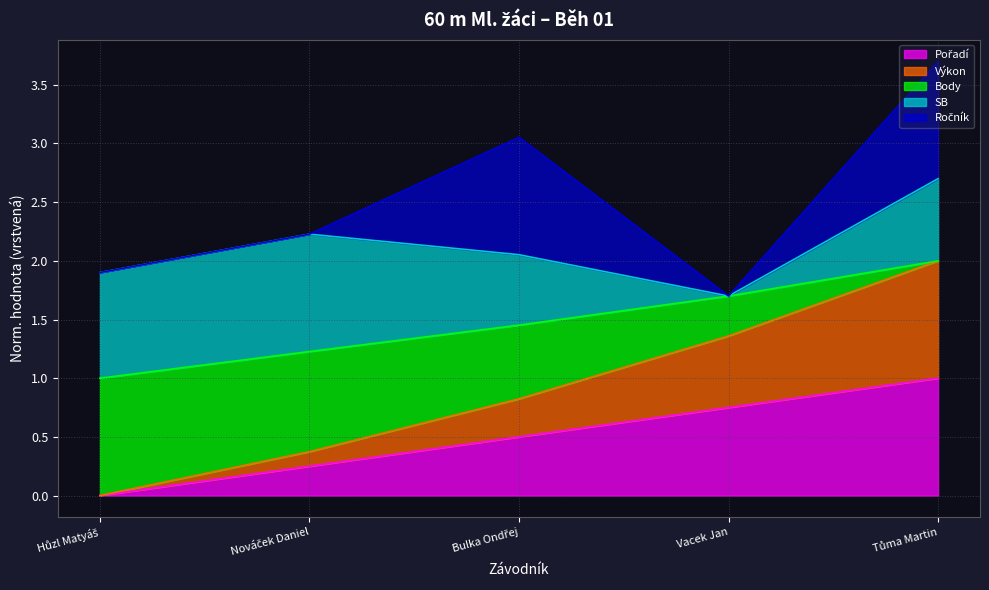

Does the chart display data point markers on the line(s)?

No